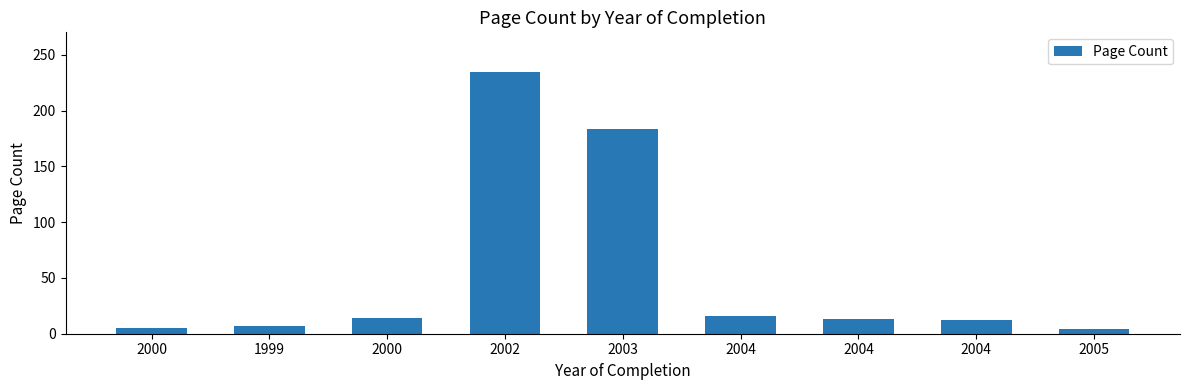

Approximately how many times larger is the value at 2000 compared to 2000?

2.8